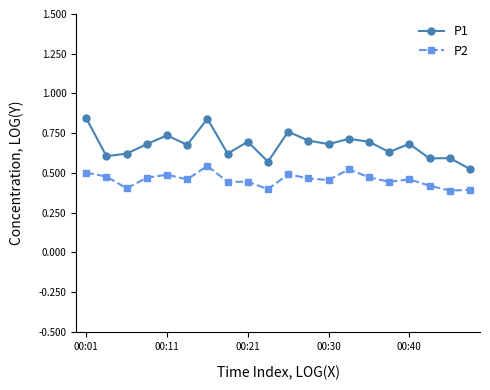

True or false: P2 has more than 2 points higher than both neighbors.

True